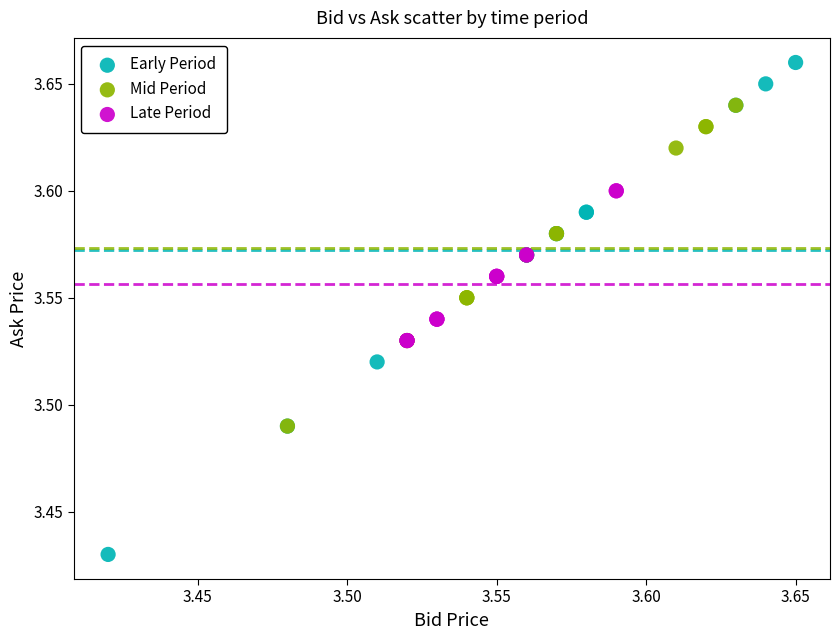

Which series contains the highest Y value?

Early Period